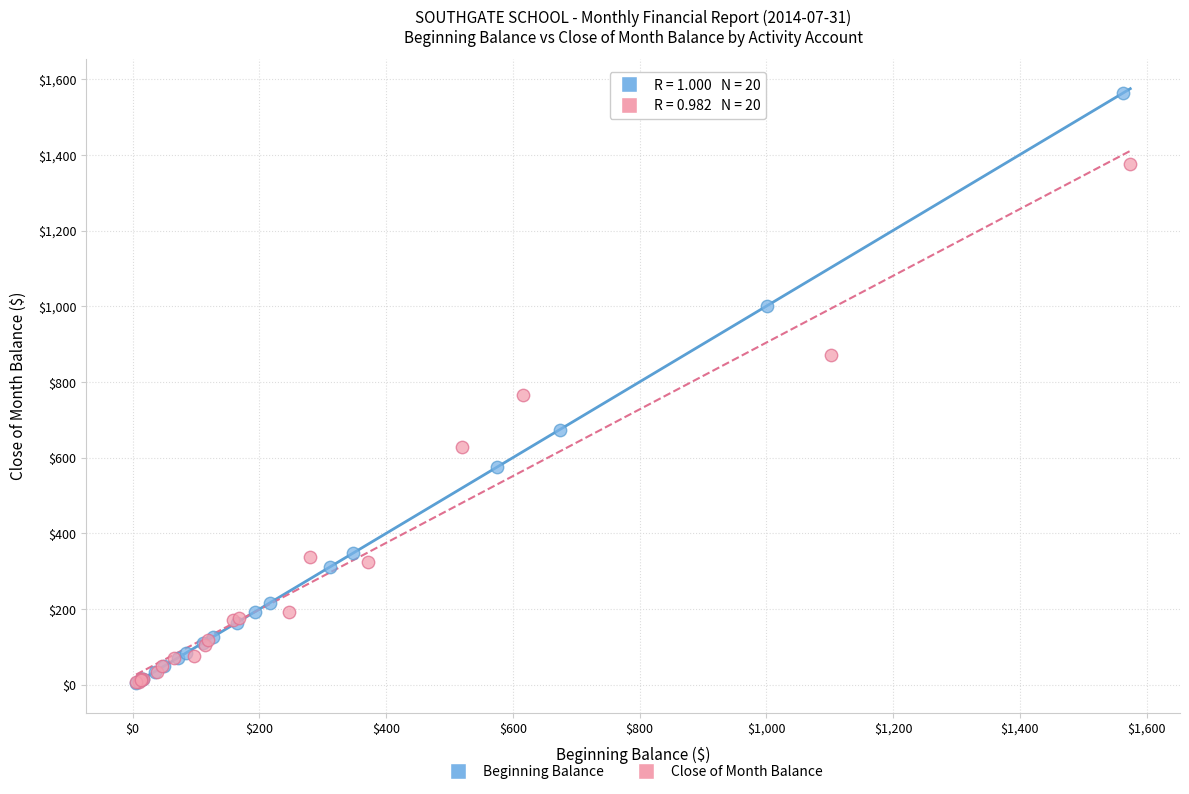

What are all the series names shown in the legend?

Beginning Balance, Close of Month Balance